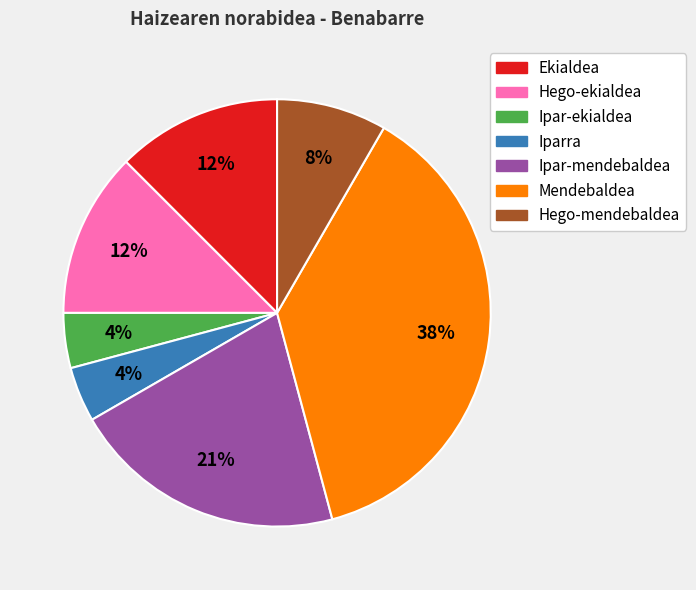

Does any single category account for the majority?

No